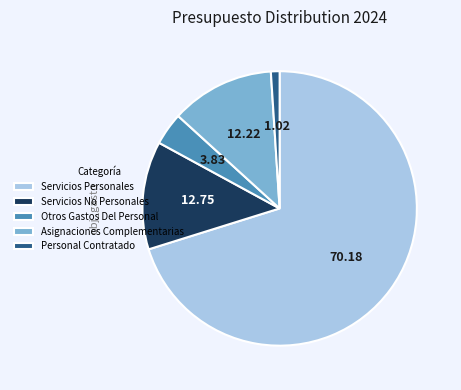

Which has a higher value, Servicios No Personales or Personal Contratado?

Servicios No Personales